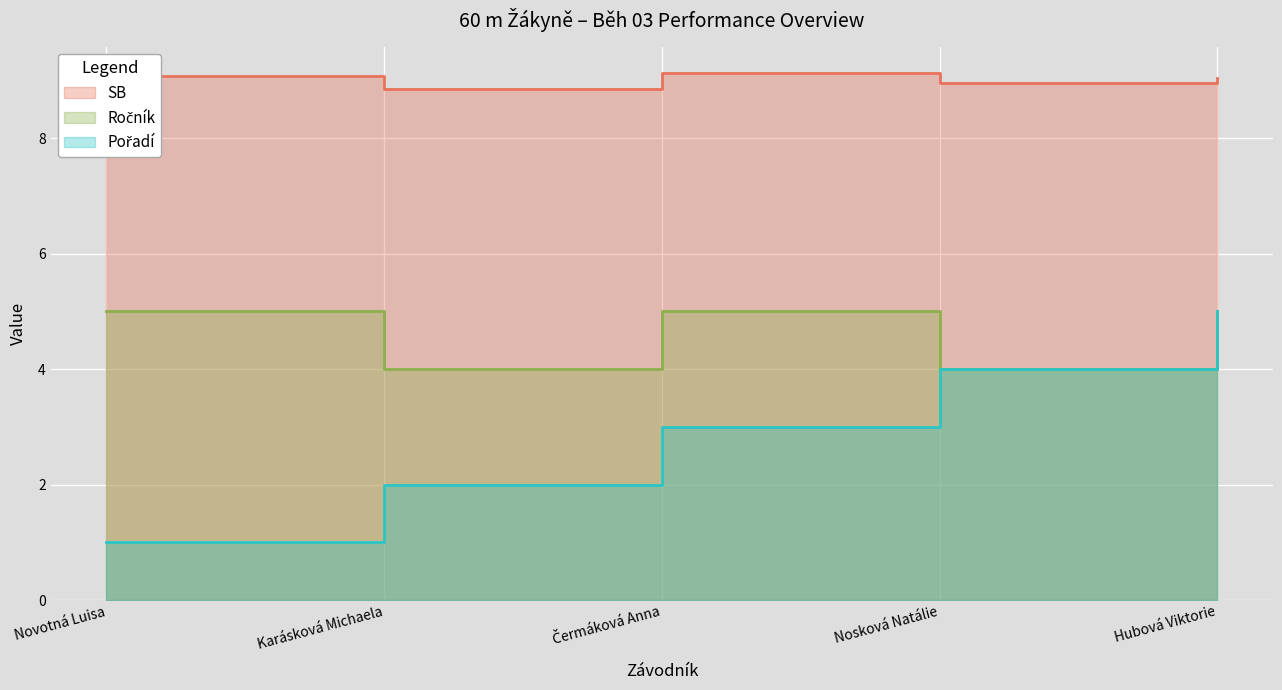

True or false: Ročník and Pořadí cross at least once.

False